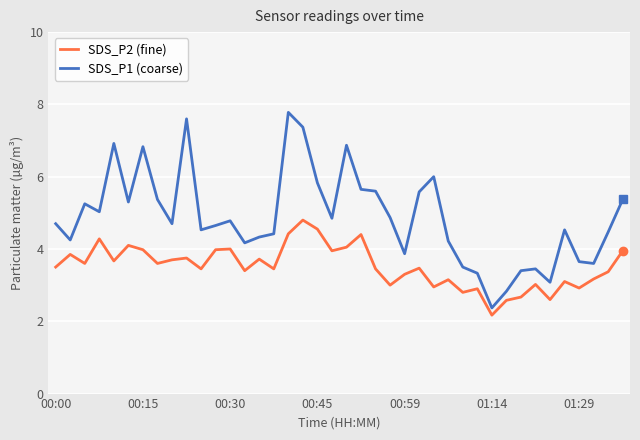

Which series has the widest spread of values?

SDS_P1 (coarse)